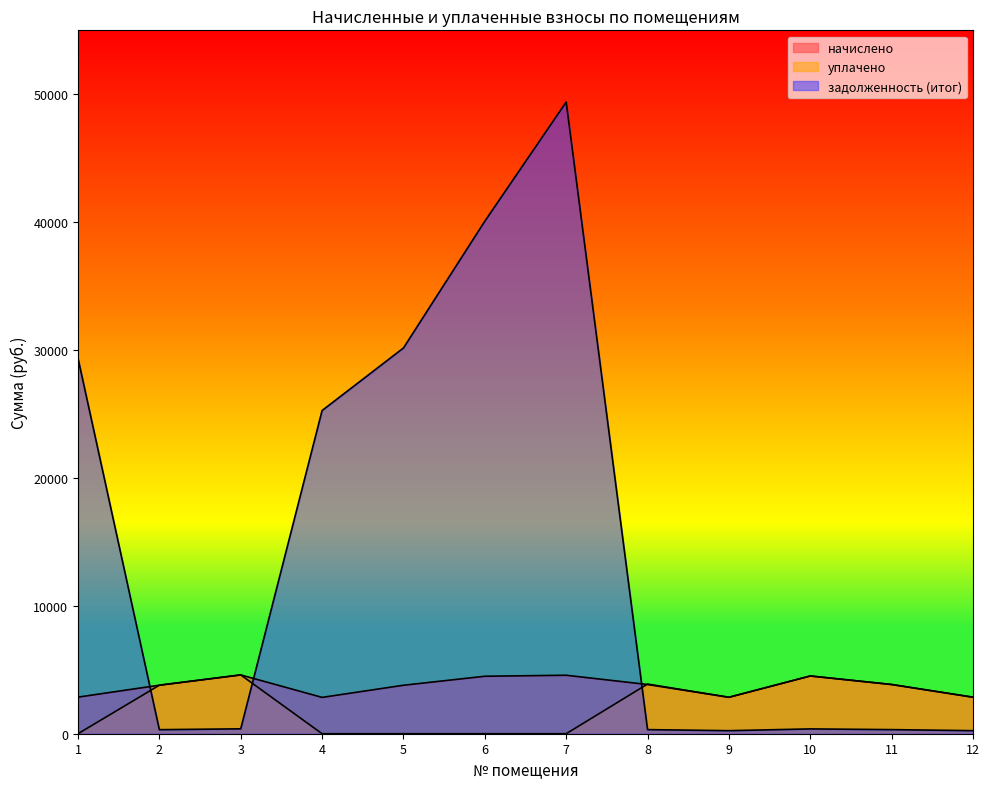

What is the difference between the maximum and minimum values in the задолженность (итог) series?

49156.5